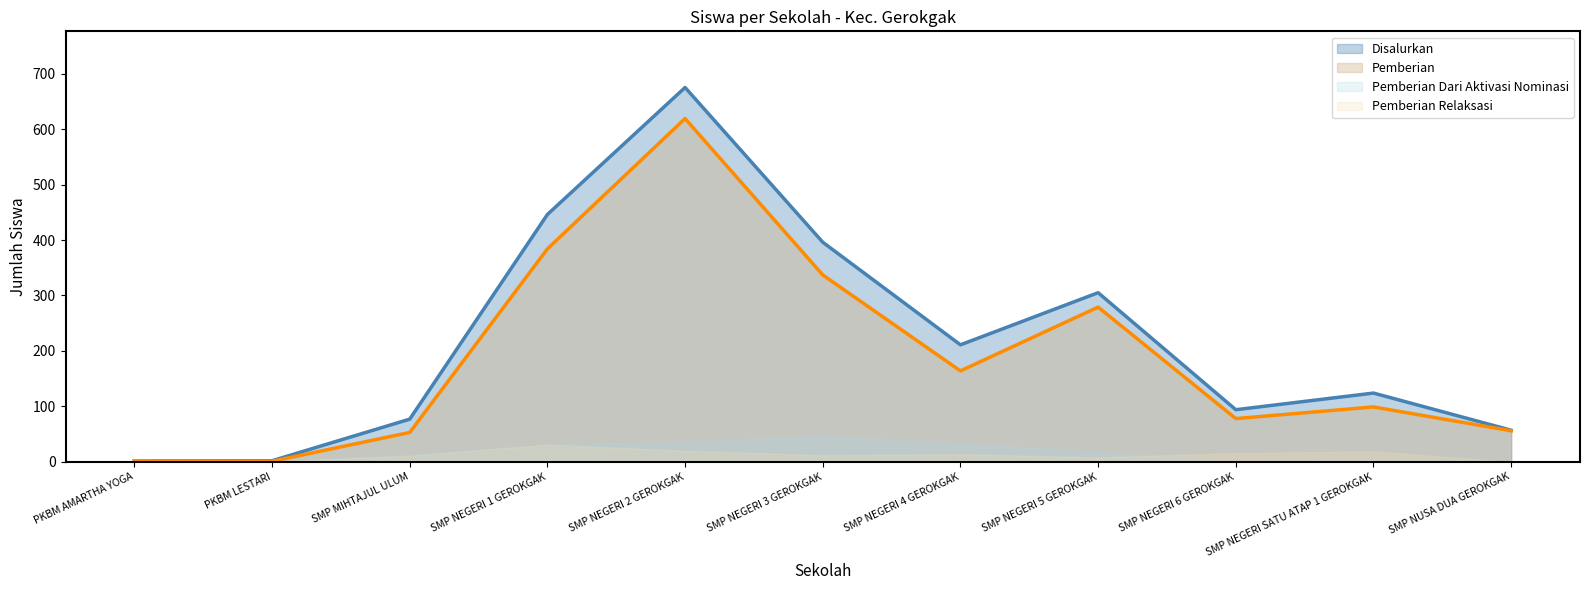

Is it true that Pemberian_line equals 99 at SMP NEGERI SATU ATAP 1 GEROKGAK?

True